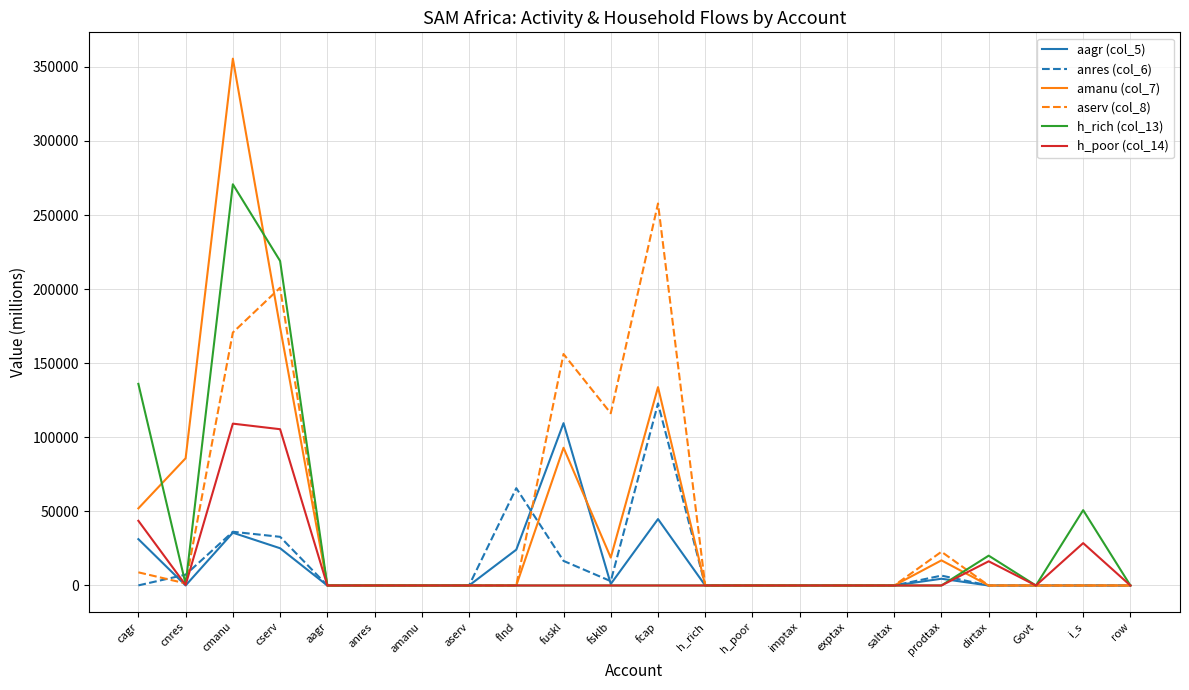

Which label corresponds to the largest value in the chart?

cmanu